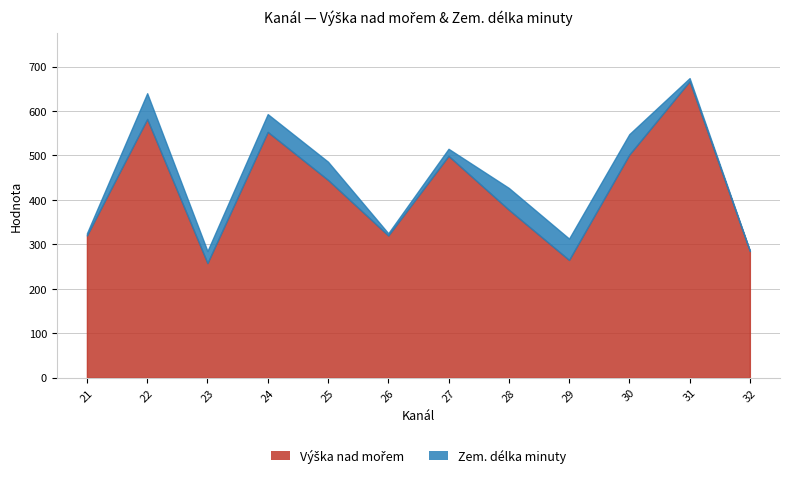

The value at 26 is 119. True or false?

False